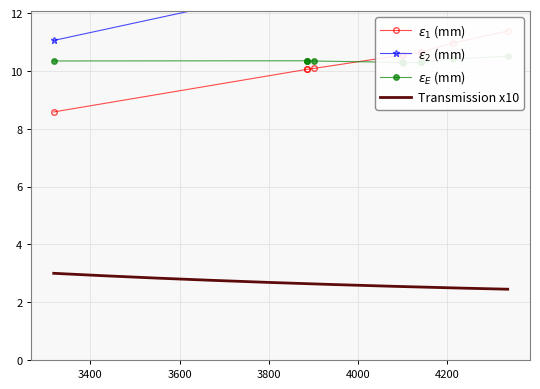

What is the minimum value for id?

8.6